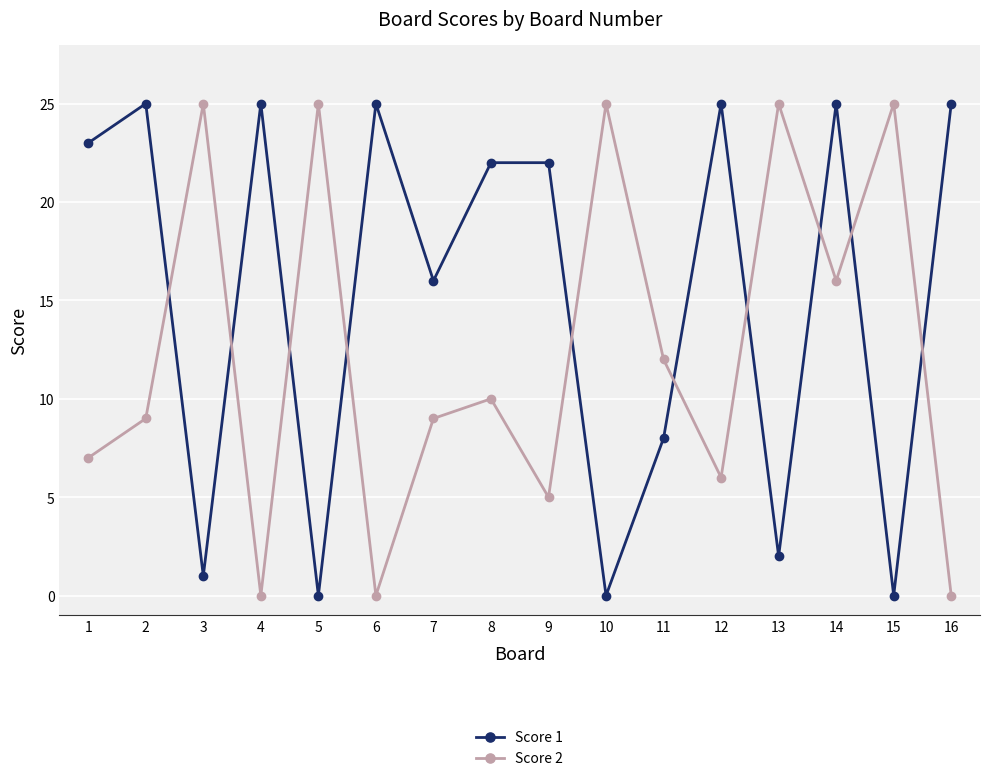

Reading left to right, what are all the values shown in this chart?

Score 1: 1=23	2=25	3=1	4=25	5=0	6=25	7=16	8=22	9=22	10=0	11=8	12=25	13=2	14=25	15=0	16=25
Score 2: 1=7	2=9	3=25	4=0	5=25	6=0	7=9	8=10	9=5	10=25	11=12	12=6	13=25	14=16	15=25	16=0